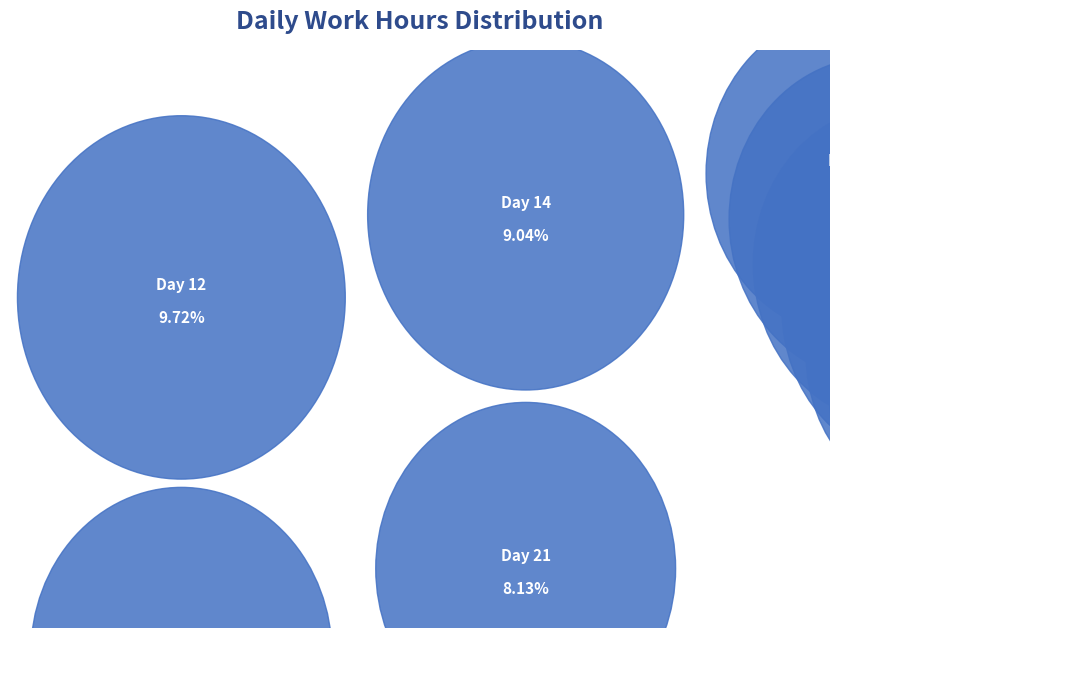

To the nearest percent, what is the combined percentage of Day 20 and Day 7?

13%